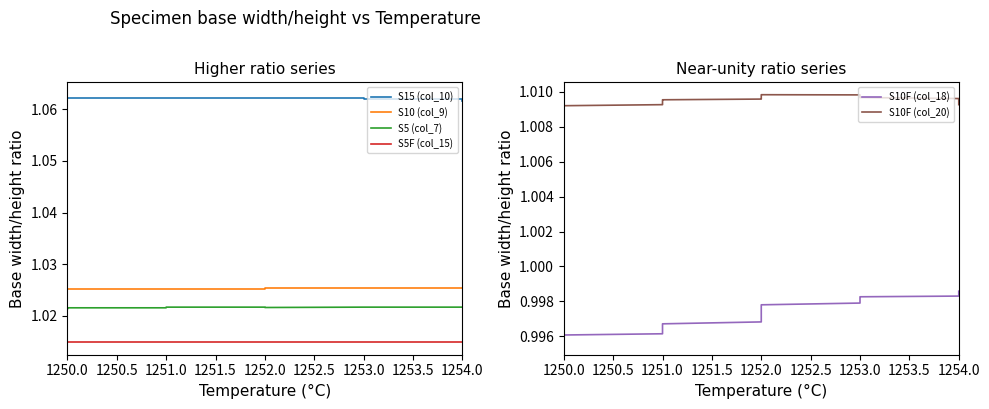

Is it true that S10 (col_9) equals 1.0 at 1250.0?

True